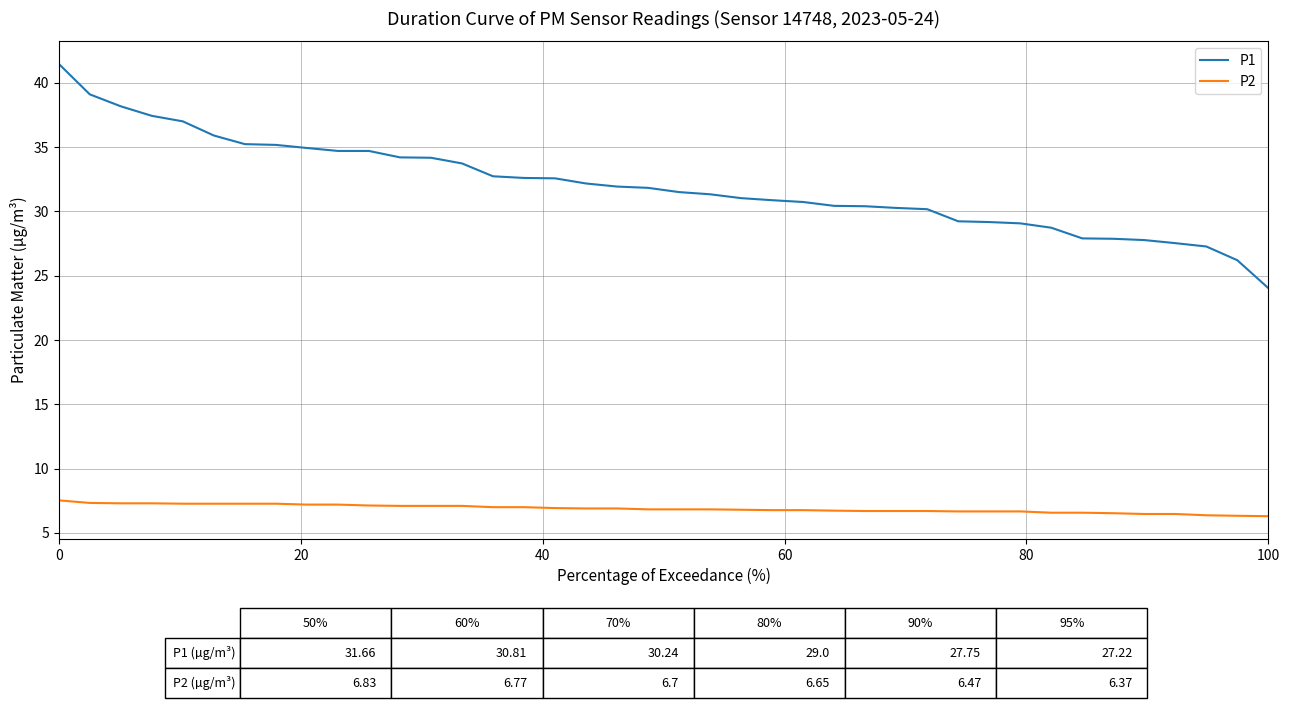

Does the chart have visible grid lines?

Yes